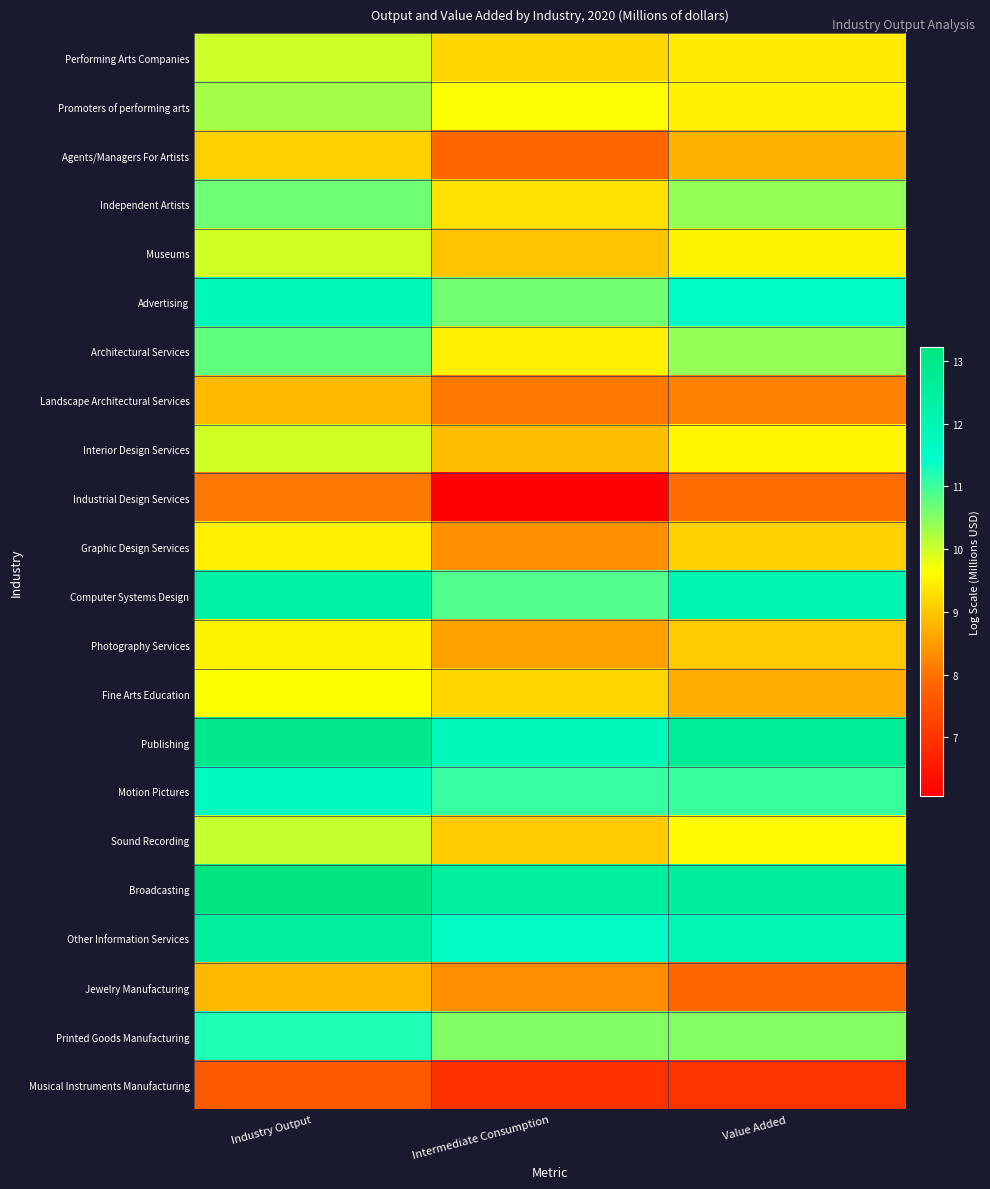

Reading left to right, extract all data points from this chart.

Performing Arts Companies: Industry Output=10.0	Intermediate Consumption=9.2	Value Added=9.4
Promoters of performing arts: Industry Output=10.3	Intermediate Consumption=9.6	Value Added=9.5
Agents/Managers For Artists: Industry Output=9.1	Intermediate Consumption=7.9	Value Added=8.8
Independent Artists: Industry Output=10.7	Intermediate Consumption=9.3	Value Added=10.4
Museums: Industry Output=10.0	Intermediate Consumption=9.0	Value Added=9.5
Advertising: Industry Output=11.9	Intermediate Consumption=10.7	Value Added=11.5
Architectural Services: Industry Output=10.7	Intermediate Consumption=9.5	Value Added=10.4
Landscape Architectural Services: Industry Output=8.8	Intermediate Consumption=8.1	Value Added=8.2
Interior Design Services: Industry Output=10.0	Intermediate Consumption=8.9	Value Added=9.6
Industrial Design Services: Industry Output=8.1	Intermediate Consumption=6.1	Value Added=8.0
Graphic Design Services: Industry Output=9.5	Intermediate Consumption=8.4	Value Added=9.1
Computer Systems Design: Industry Output=12.3	Intermediate Consumption=10.9	Value Added=12.1
Photography Services: Industry Output=9.5	Intermediate Consumption=8.6	Value Added=9.0
Fine Arts Education: Industry Output=9.7	Intermediate Consumption=9.2	Value Added=8.7
Publishing: Industry Output=13.0	Intermediate Consumption=11.8	Value Added=12.6
Motion Pictures: Industry Output=11.7	Intermediate Consumption=11.0	Value Added=11.0
Sound Recording: Industry Output=10.0	Intermediate Consumption=9.0	Value Added=9.6
Broadcasting: Industry Output=13.2	Intermediate Consumption=12.5	Value Added=12.6
Other Information Services: Industry Output=12.5	Intermediate Consumption=11.6	Value Added=12.0
Jewelry Manufacturing: Industry Output=8.8	Intermediate Consumption=8.3	Value Added=7.9
Printed Goods Manufacturing: Industry Output=11.2	Intermediate Consumption=10.5	Value Added=10.5
Musical Instruments Manufacturing: Industry Output=7.7	Intermediate Consumption=7.0	Value Added=7.0